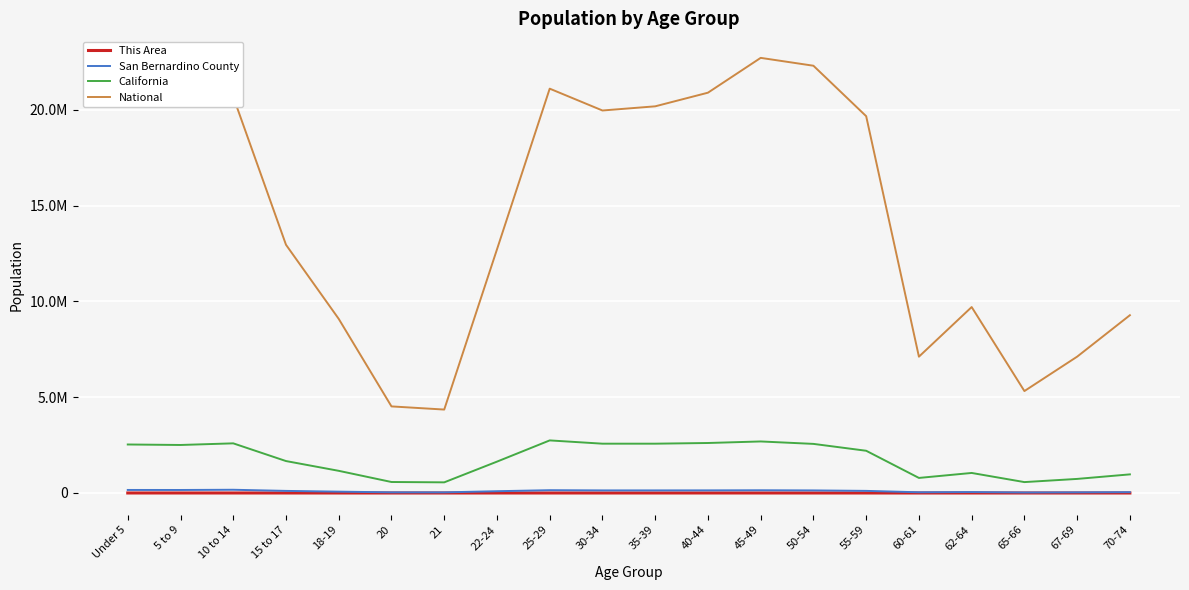

Where does the This Area series first go above 400?

Under 5